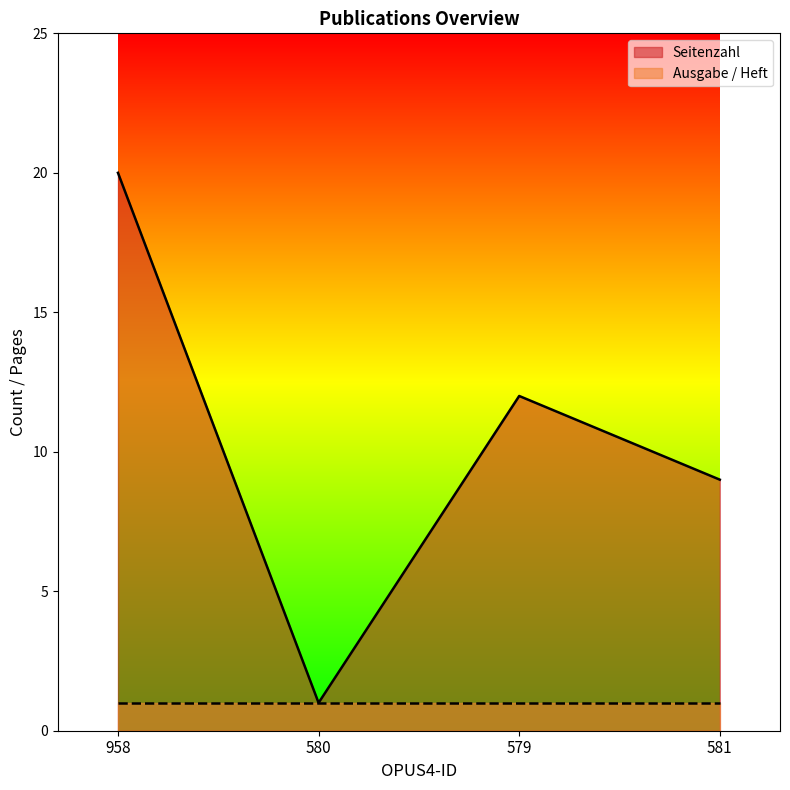

Reading right to left, extract all data points from this chart.

9	12	1	20